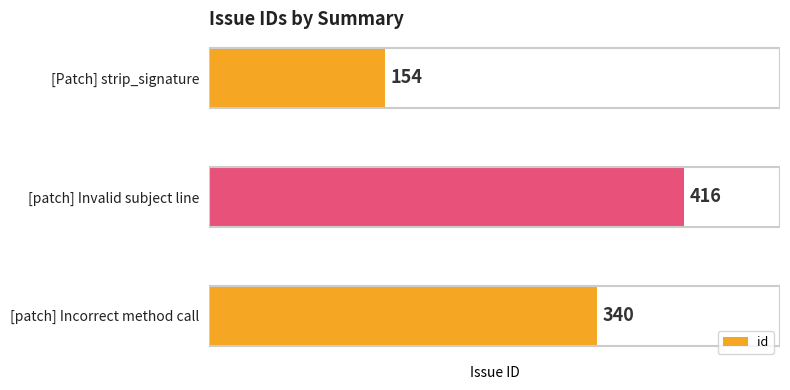

What is the sum of all values?

910